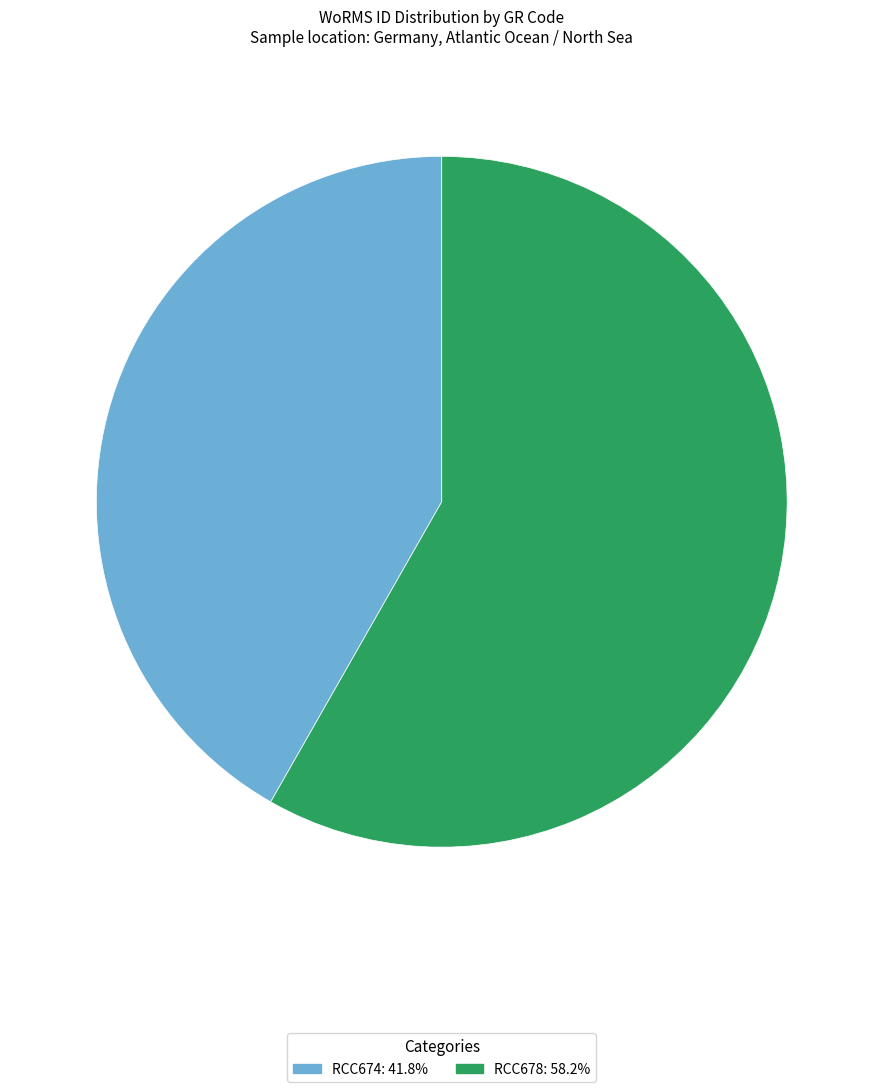

Count the number of slices in the pie.

2